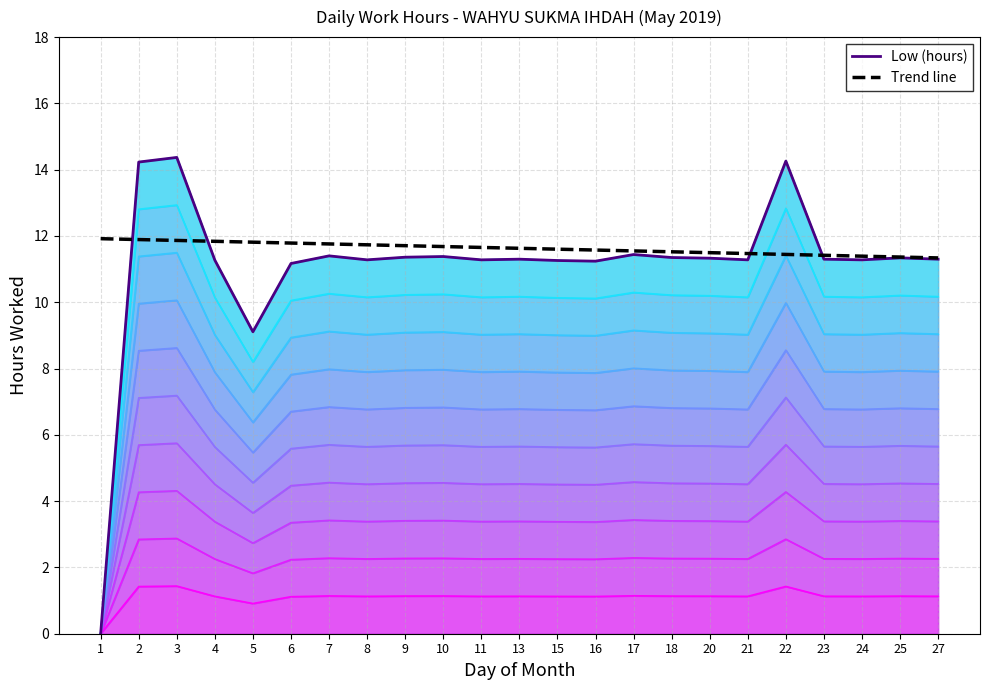

The value of Low (hours) at 2 is 14.2. True or false?

True